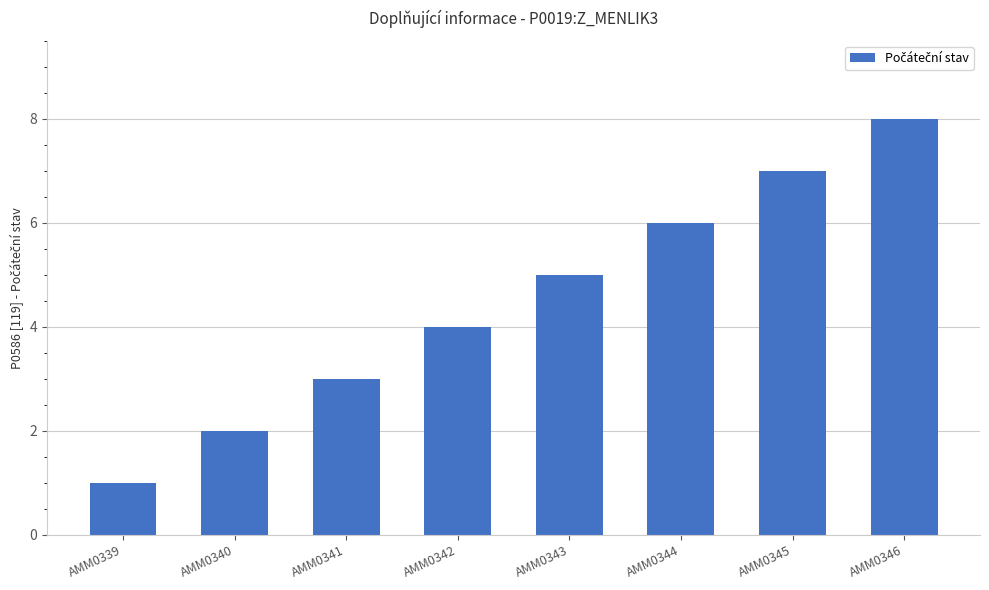

What is the maximum value shown in the chart?

8